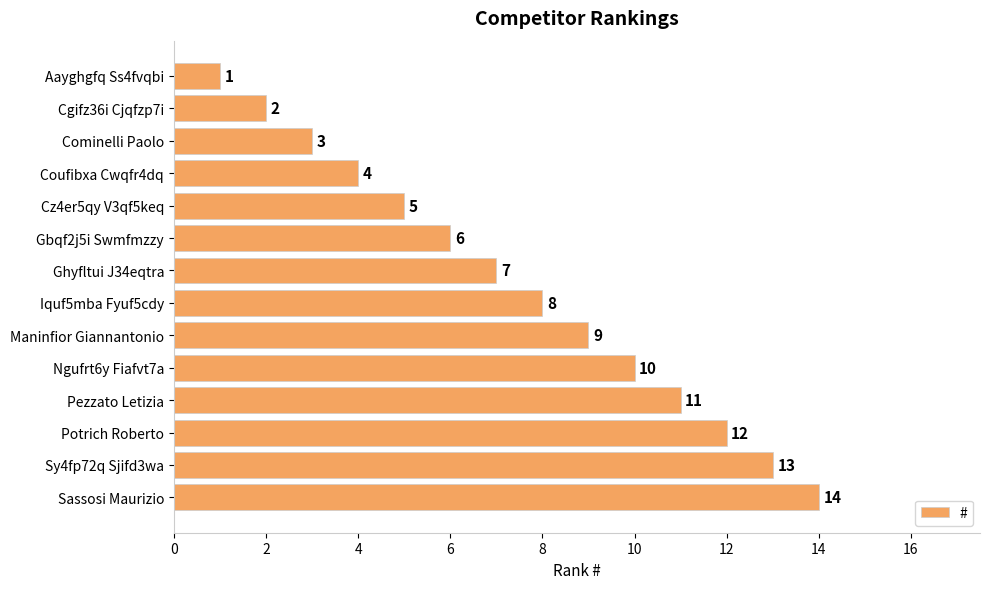

How many data points are less than 8?

7